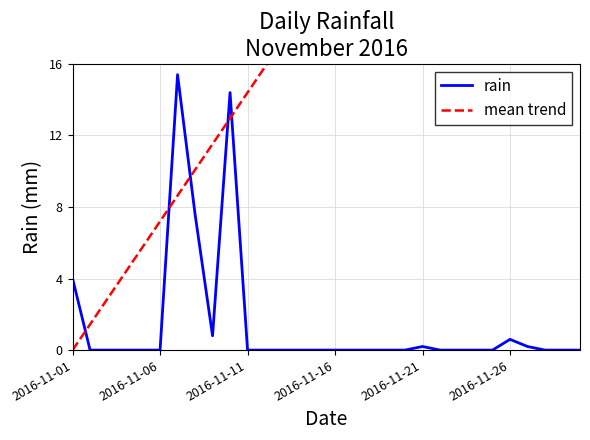

What is the total value across all series at 2016-11-01?

4.0